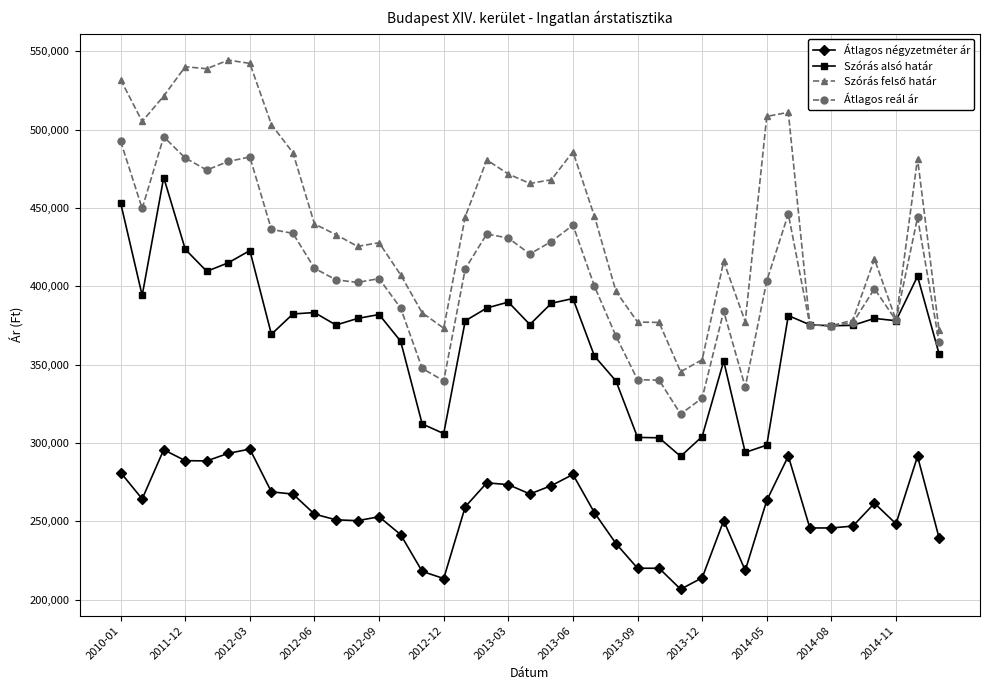

What is the value of the Átlagos reál ár point at the 10th from the left?

411508